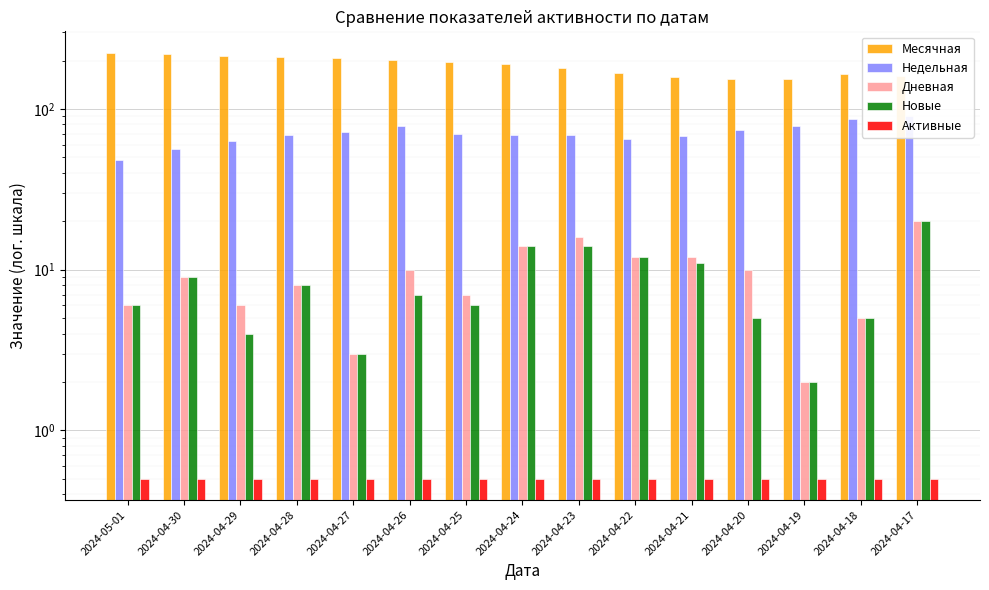

Which series has the widest spread of values?

Месячная